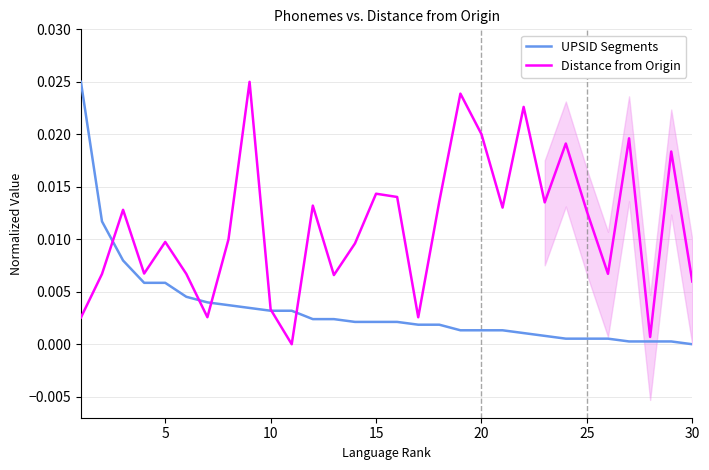

Is this an area chart (filled region under the line)?

No